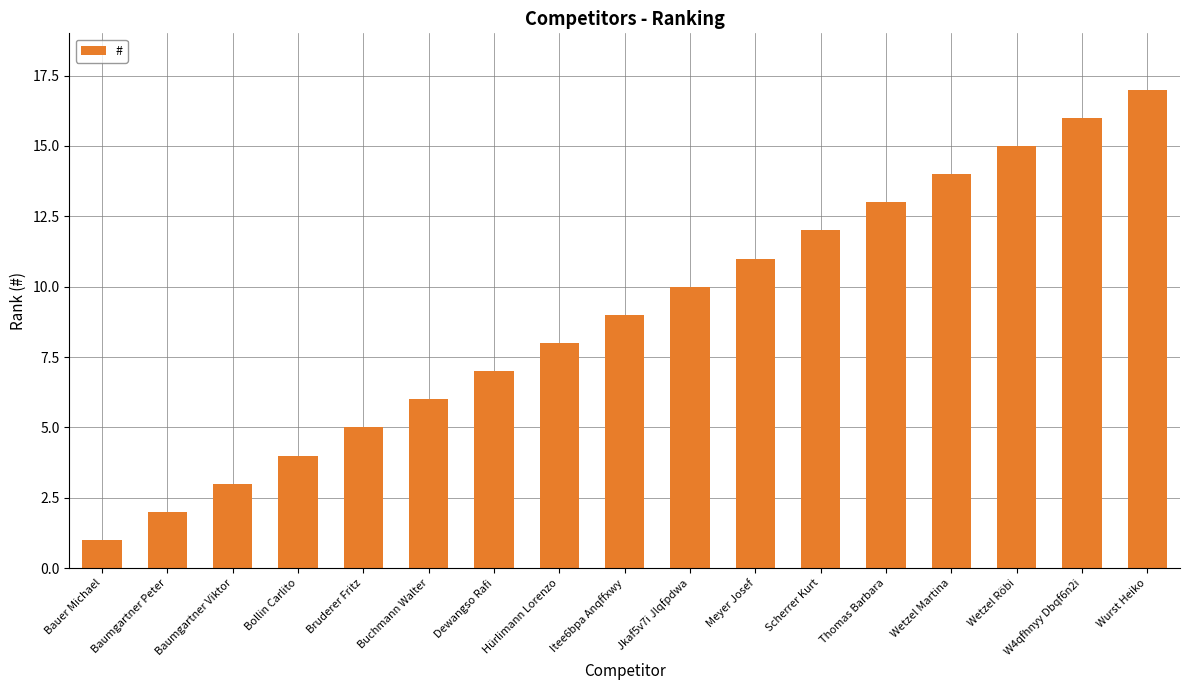

What is the difference between the maximum and minimum values?

16